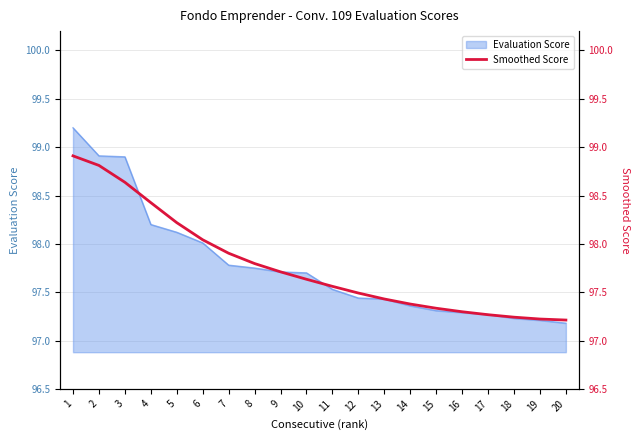

At which category does the chart reach its minimum across all series?

20